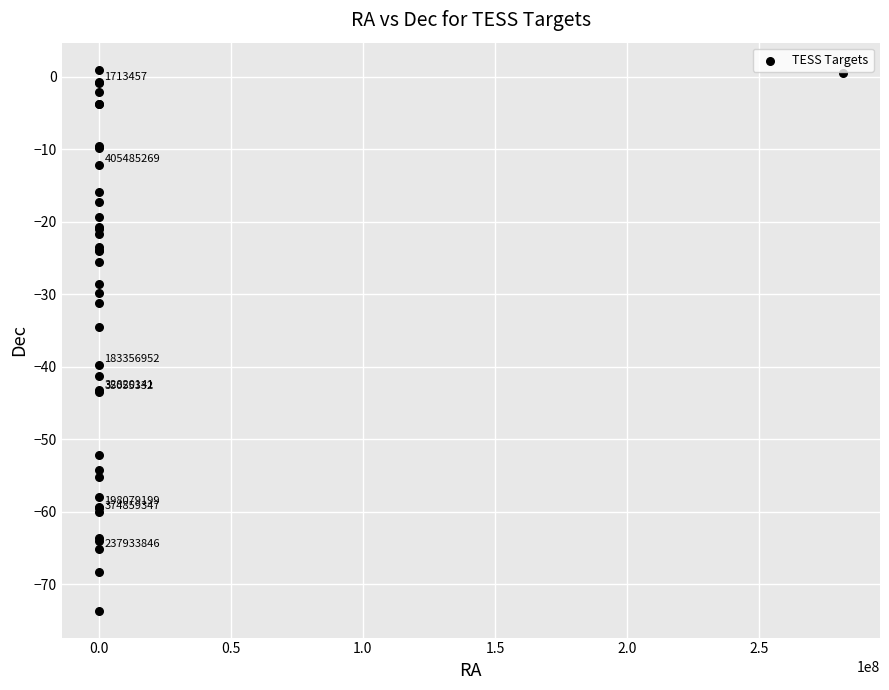

What Y value in the scatter plot is closest to -36?

-34.5